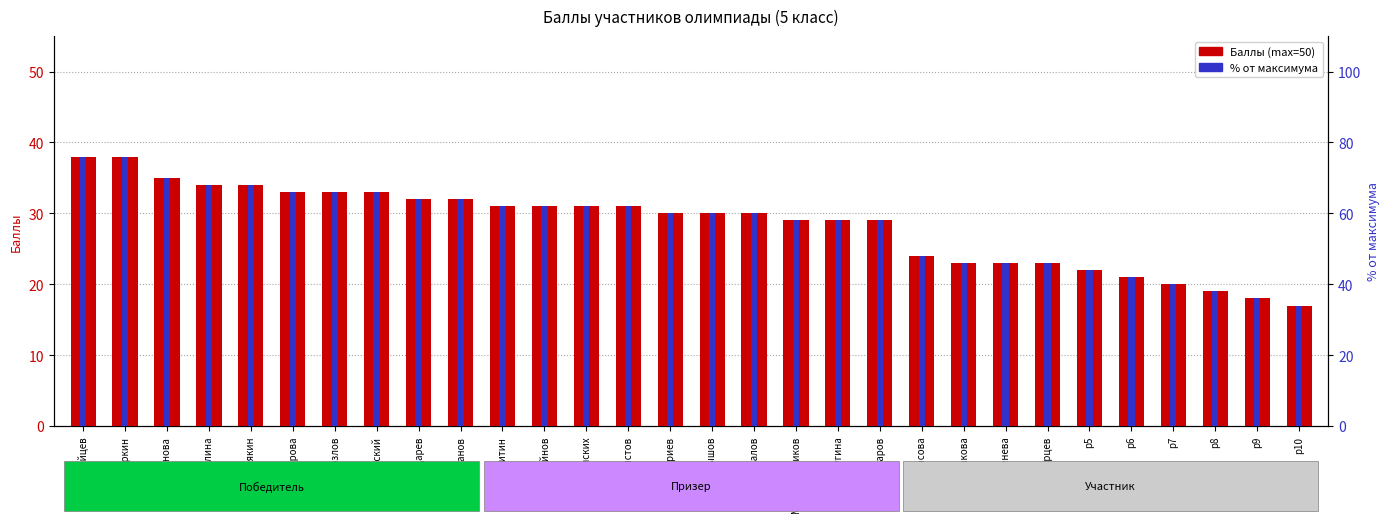

Reading left to right, transcribe all the data shown in this chart.

Баллы (max=50): Зайцев=38.0	Маркин=38.0	Татаринова=35.0	Таболина=34.0	Федерякин=34.0	Чудотворова=33.0	Козлов=33.0	Медвежинский=33.0	Бондарев=32.0	Панов=32.0	Никитин=31.0	Крайнов=31.0	Задонских=31.0	Феоктистов=31.0	Дмитриев=30.0	Тормышов=30.0	Привалов=30.0	Муравлянников=29.0	Ролдугина=29.0	Комиссаров=29.0	Черкасова=24.0	Мешкова=23.0	Леденева=23.0	Ярцев=23.0	p5=22.0	p6=21.0	p7=20.0	p8=19.0	p9=18.0	p10=17.0
% от максимума: Зайцев=76.0	Маркин=76.0	Татаринова=70.0	Таболина=68.0	Федерякин=68.0	Чудотворова=66.0	Козлов=66.0	Медвежинский=66.0	Бондарев=64.0	Панов=64.0	Никитин=62.0	Крайнов=62.0	Задонских=62.0	Феоктистов=62.0	Дмитриев=60.0	Тормышов=60.0	Привалов=60.0	Муравлянников=58.0	Ролдугина=58.0	Комиссаров=58.0	Черкасова=48.0	Мешкова=46.0	Леденева=46.0	Ярцев=46.0	p5=44.0	p6=42.0	p7=40.0	p8=38.0	p9=36.0	p10=34.0